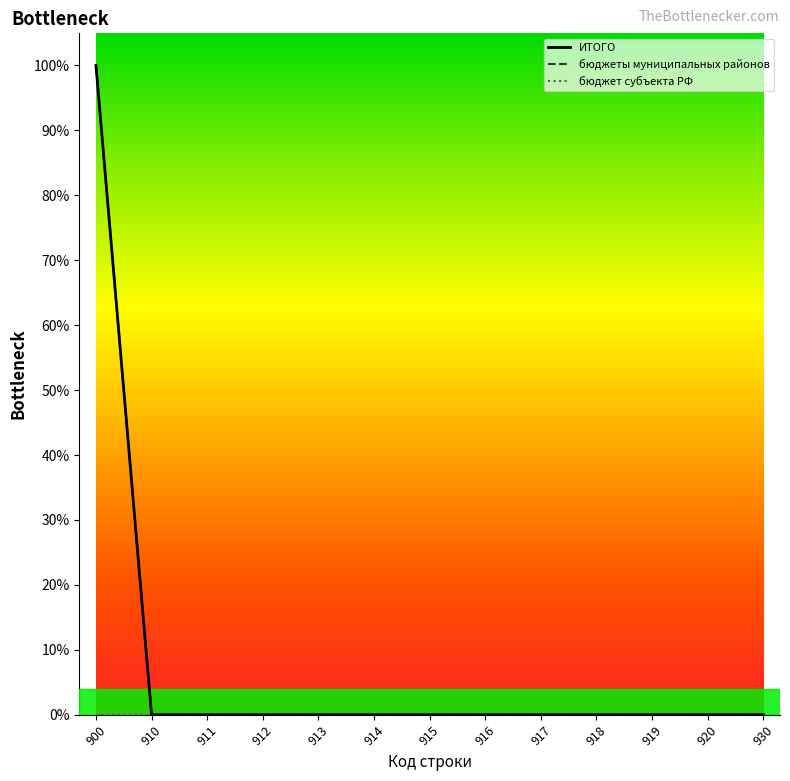

What is the greatest value displayed?

1